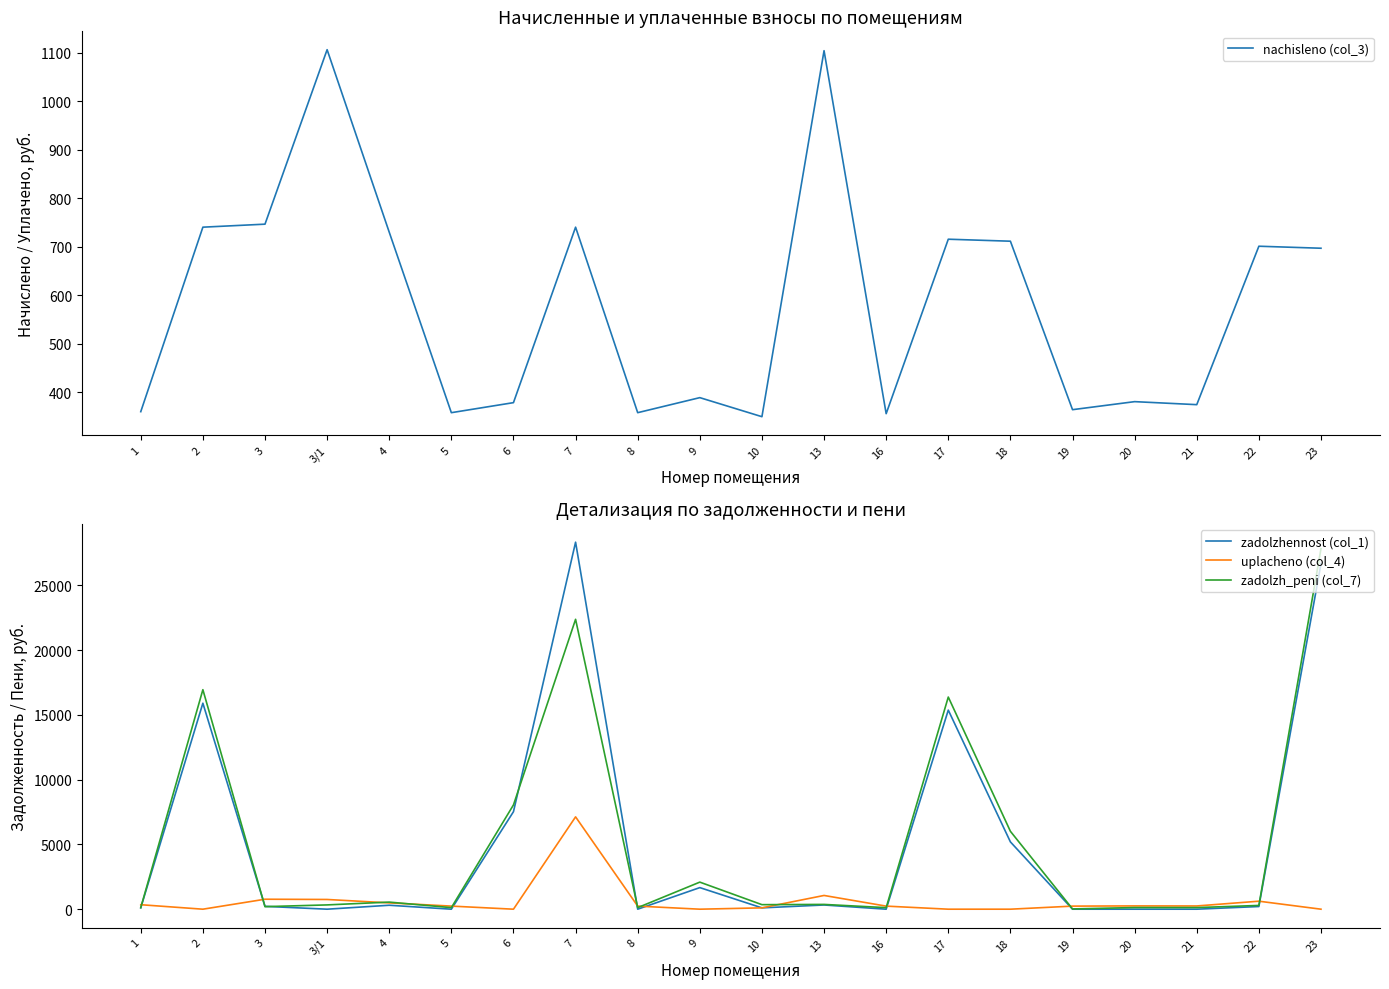

Reading left to right, what are all the values shown in this chart?

nachisleno (col_3): 1=359.7	2=740.0	3=746.2	3/1=1105.9	4=729.7	5=357.6	6=378.3	7=740.0	8=357.6	9=388.6	10=349.3	13=1103.8	16=355.5	17=715.2	18=711.1	19=363.8	20=380.3	21=374.1	22=700.7	23=696.6
zadolzhennost (col_1): 1=105.6	2=15896.4	3=219.1	3/1=0.0	4=304.1	5=0.0	6=7523.8	7=28323.0	8=0.0	9=1665.5	10=102.6	13=324.1	16=0.0	17=15363.1	18=5193.4	19=0.0	20=0.0	21=0.0	22=205.8	23=26661.2
uplacheno (col_4): 1=345.4	2=0.0	3=769.1	3/1=749.9	4=486.4	5=238.4	6=0.0	7=7125.4	8=238.4	9=0.0	10=102.6	13=1060.0	16=237.0	17=0.0	18=0.0	19=236.8	20=253.6	21=249.4	22=617.3	23=0.0
zadolzh_peni (col_7): 1=119.9	2=16939.7	3=196.2	3/1=330.7	4=547.4	5=119.2	6=8047.1	7=22370.7	8=119.2	9=2088.7	10=349.7	13=367.9	16=118.5	17=16371.5	18=6010.7	19=20.1	20=126.8	21=124.7	22=289.2	23=27820.2